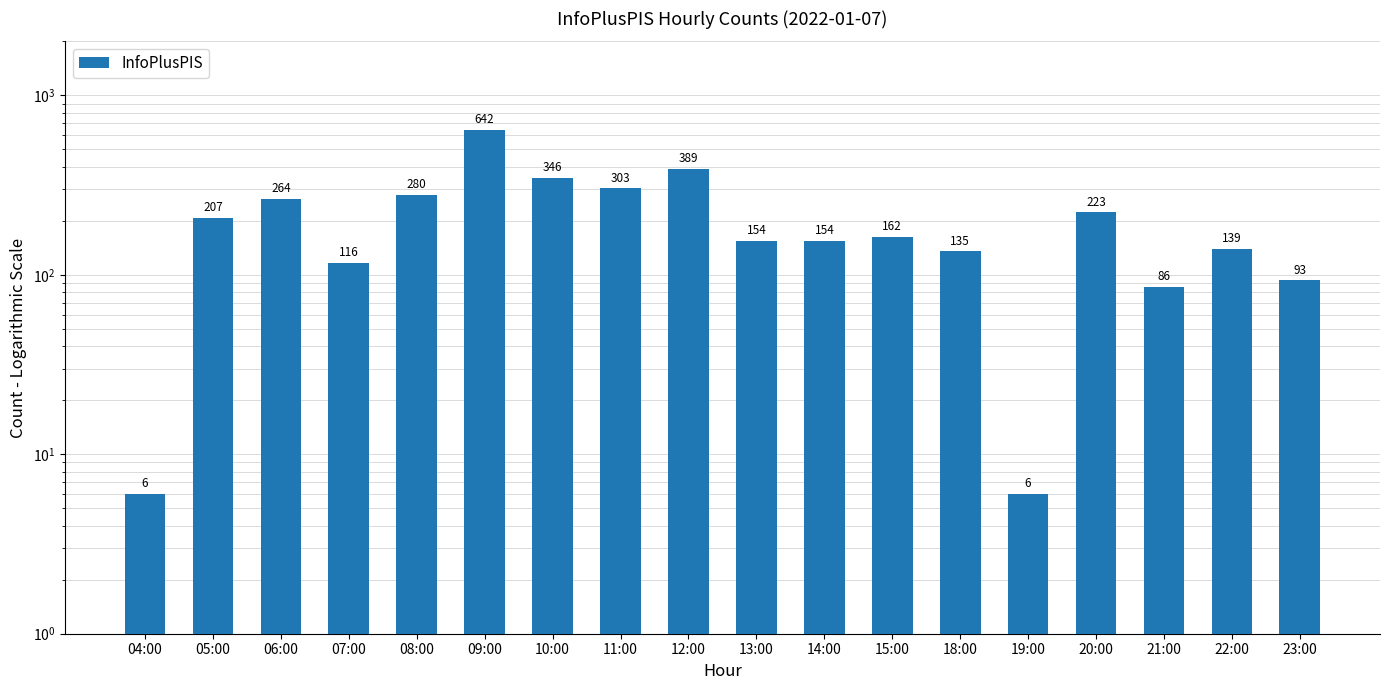

What is the change in value from 14:00 to 21:00?

-68